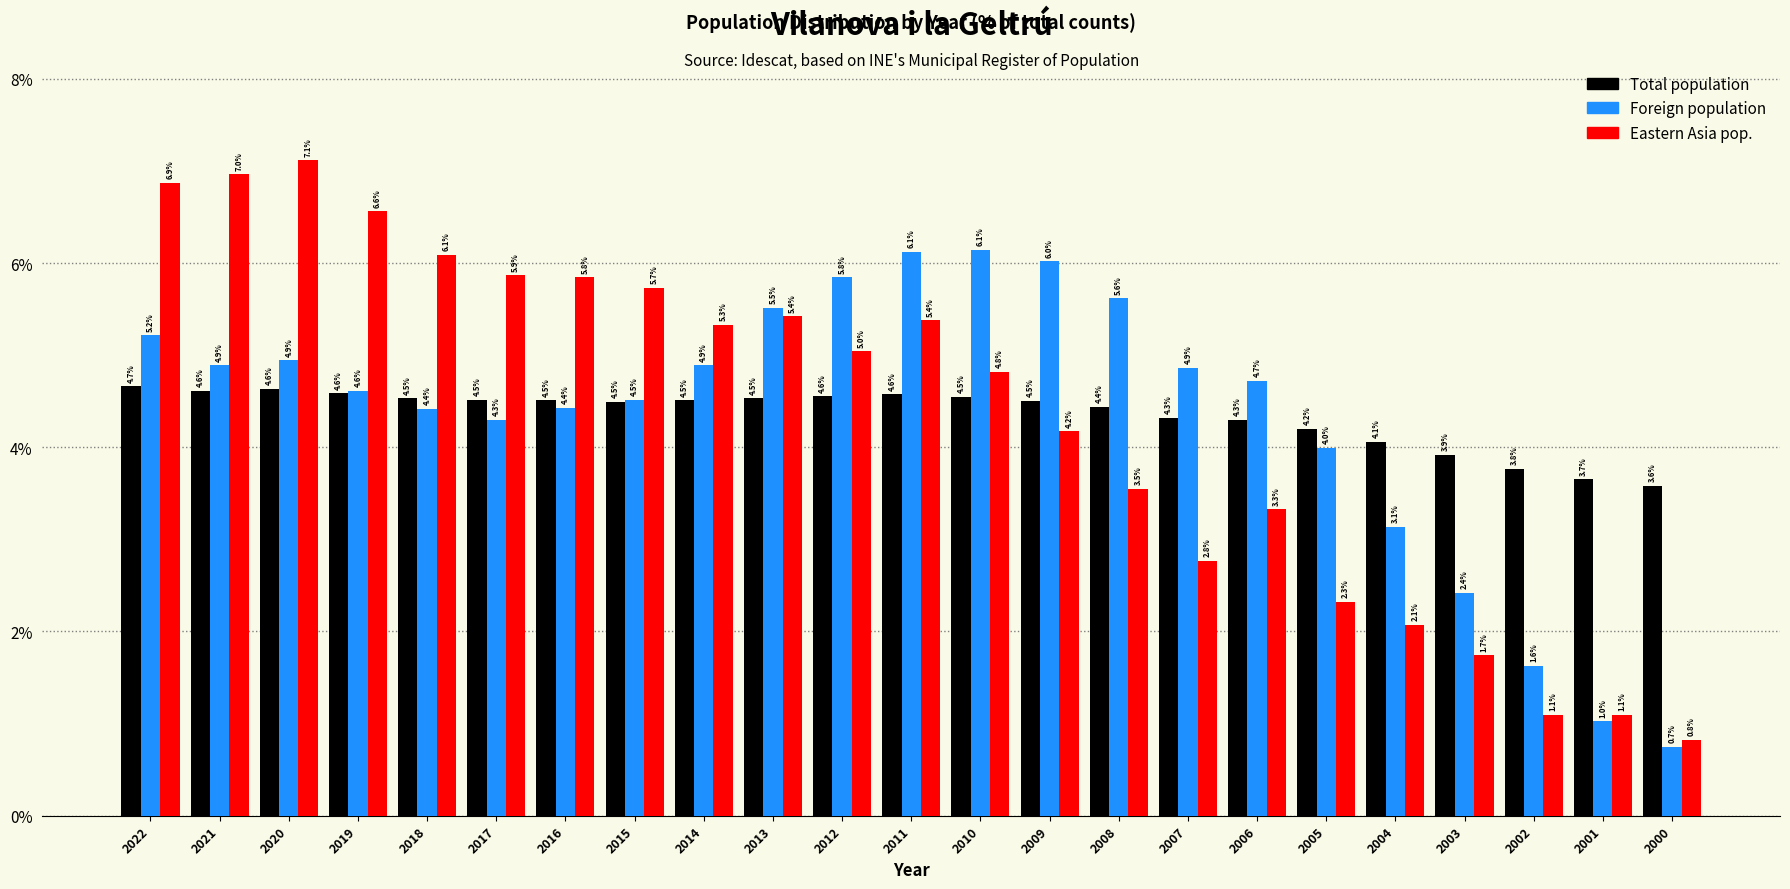

Reading right to left, transcribe all the data shown in this chart.

Total population: 2000=3.6	2001=3.7	2002=3.8	2003=3.9	2004=4.1	2005=4.2	2006=4.3	2007=4.3	2008=4.4	2009=4.5	2010=4.5	2011=4.6	2012=4.6	2013=4.5	2014=4.5	2015=4.5	2016=4.5	2017=4.5	2018=4.5	2019=4.6	2020=4.6	2021=4.6	2022=4.7
Foreign population: 2000=0.7	2001=1.0	2002=1.6	2003=2.4	2004=3.1	2005=4.0	2006=4.7	2007=4.9	2008=5.6	2009=6.0	2010=6.1	2011=6.1	2012=5.8	2013=5.5	2014=4.9	2015=4.5	2016=4.4	2017=4.3	2018=4.4	2019=4.6	2020=4.9	2021=4.9	2022=5.2
Eastern Asia pop.: 2000=0.8	2001=1.1	2002=1.1	2003=1.7	2004=2.1	2005=2.3	2006=3.3	2007=2.8	2008=3.5	2009=4.2	2010=4.8	2011=5.4	2012=5.0	2013=5.4	2014=5.3	2015=5.7	2016=5.8	2017=5.9	2018=6.1	2019=6.6	2020=7.1	2021=7.0	2022=6.9